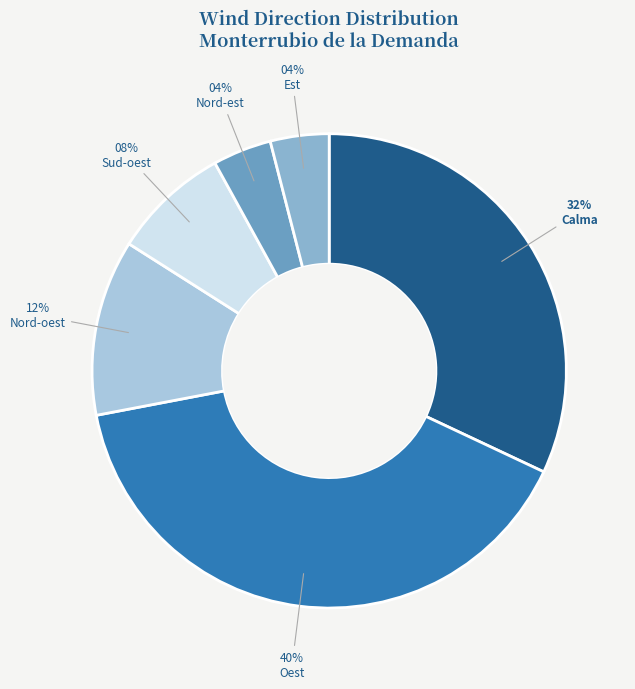

Is it true that Oest is 28% of the pie?

False